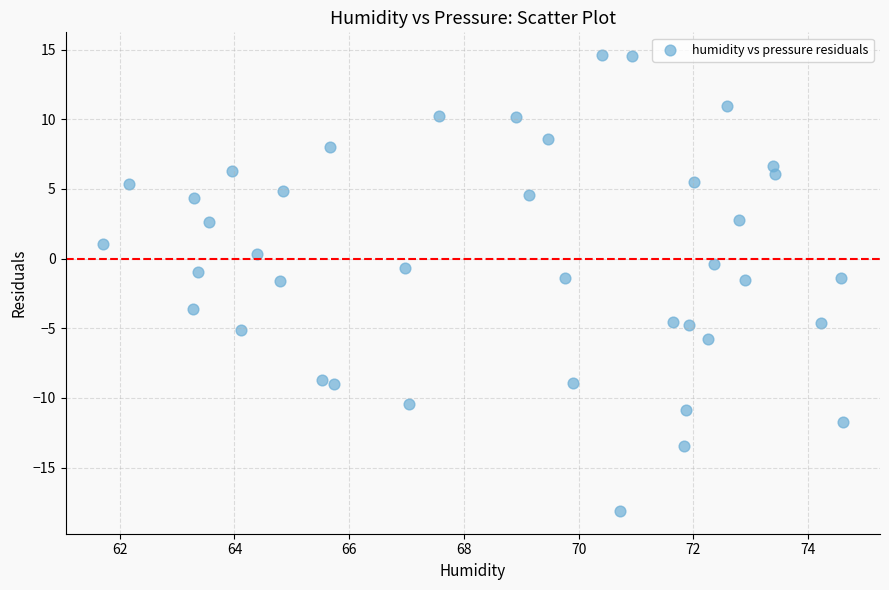

What is the range of Y values (max minus min)?

32.7